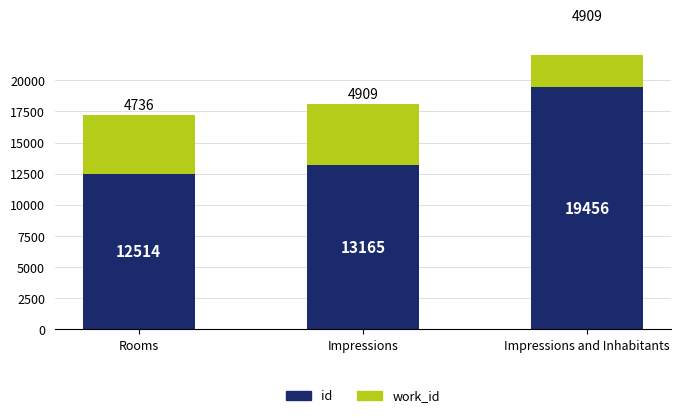

What is the maximum value shown in the chart?

19456